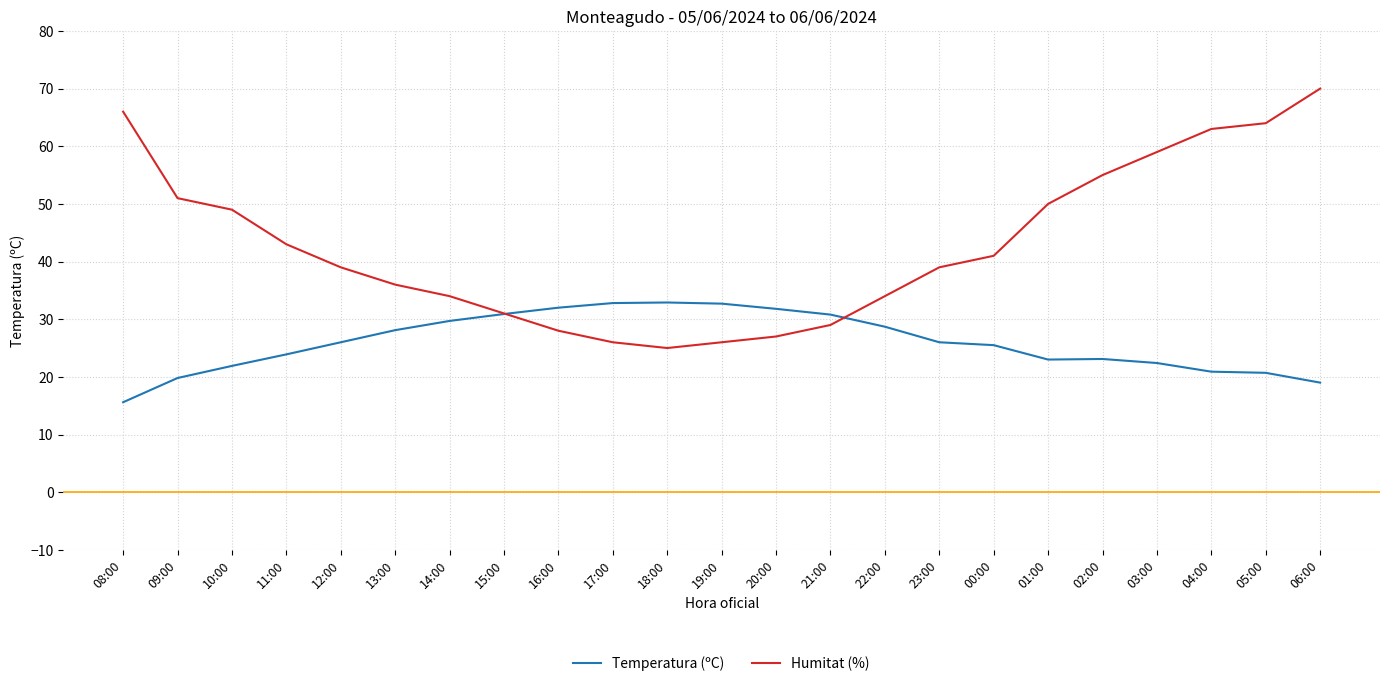

Read the Humitat (%) value at 10:00.

49.0